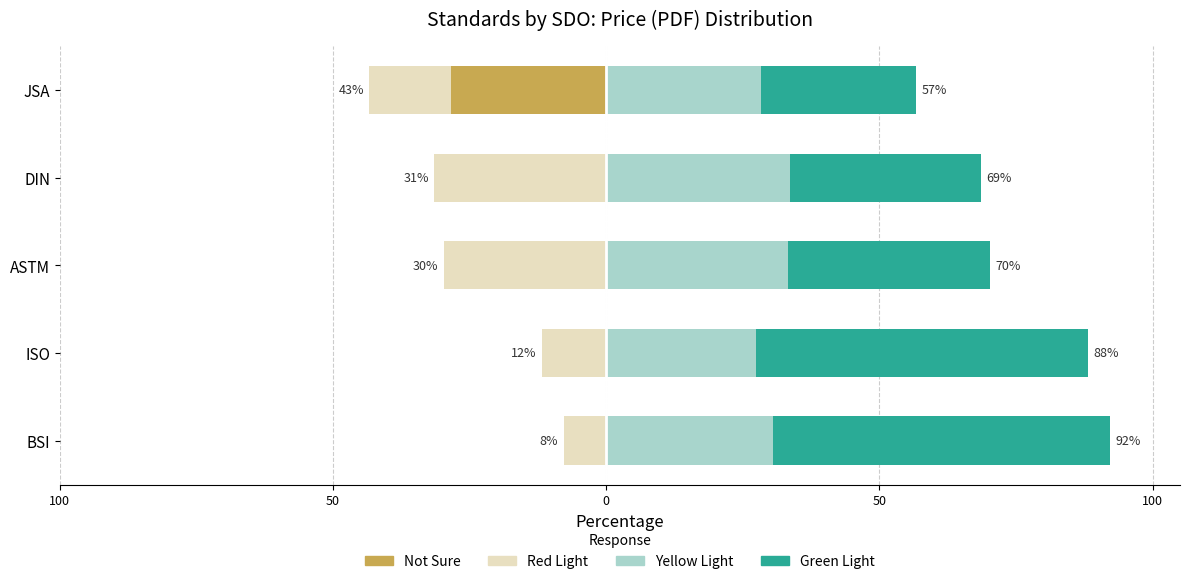

The Green Light series shows 41.1 at ISO. True or false?

False